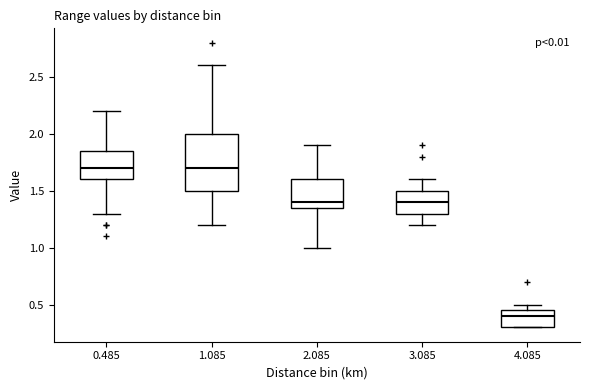

Where is the upper edge of the box at x = 2.085 on the y-axis? The values are not printed on the chart, so give them approximately, as read against the axis.

1.60